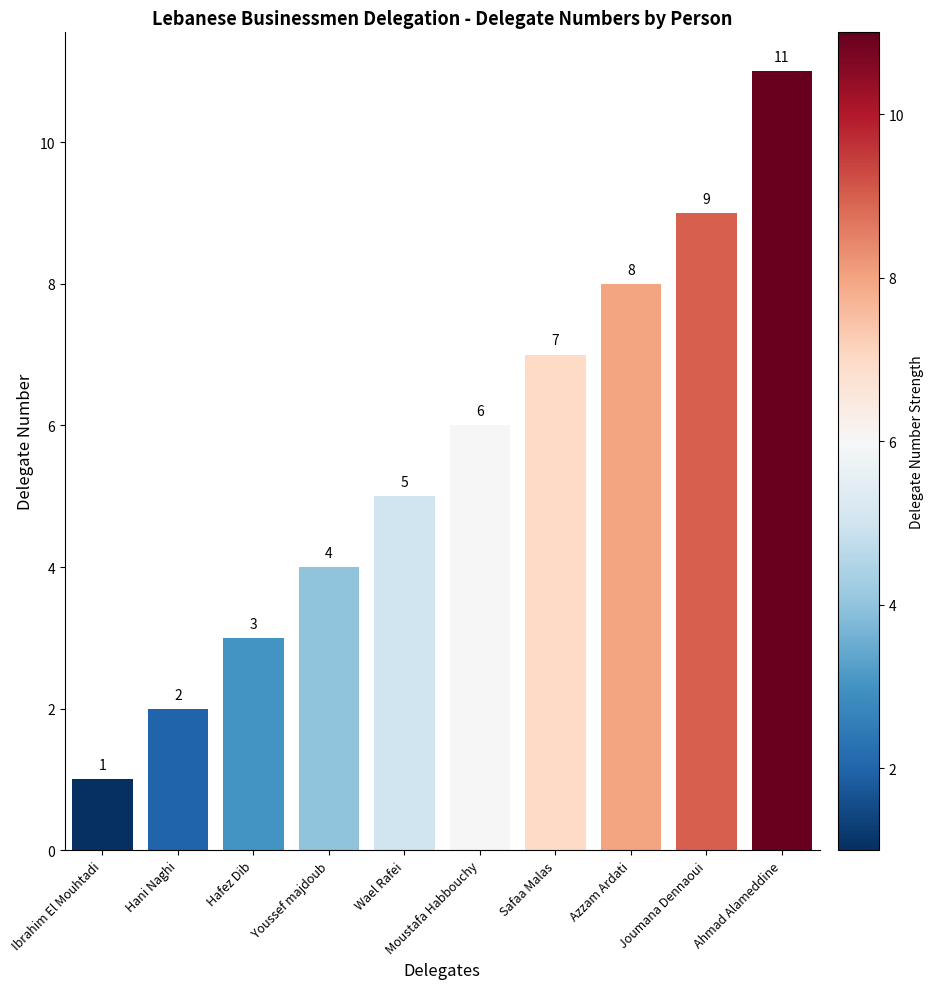

Are the bars grouped side by side (vs. stacked)?

No